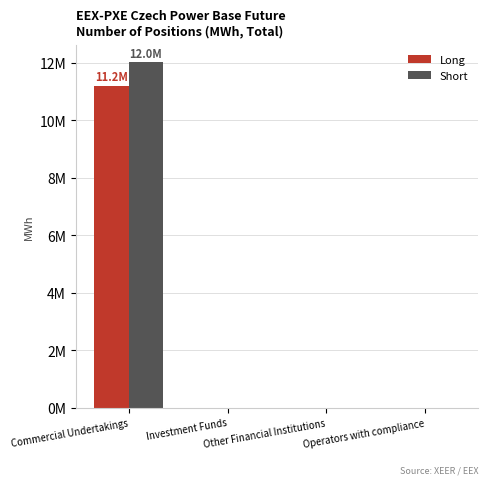

What are all the series names shown in the legend?

Long, Short